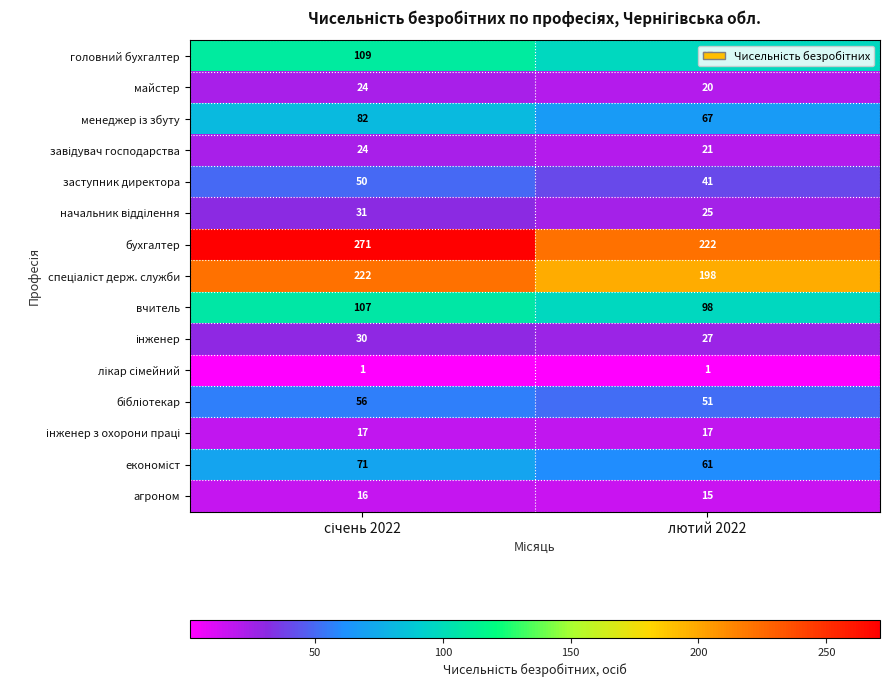

The value of бухгалтер at лютий 2022 is 222. True or false?

True